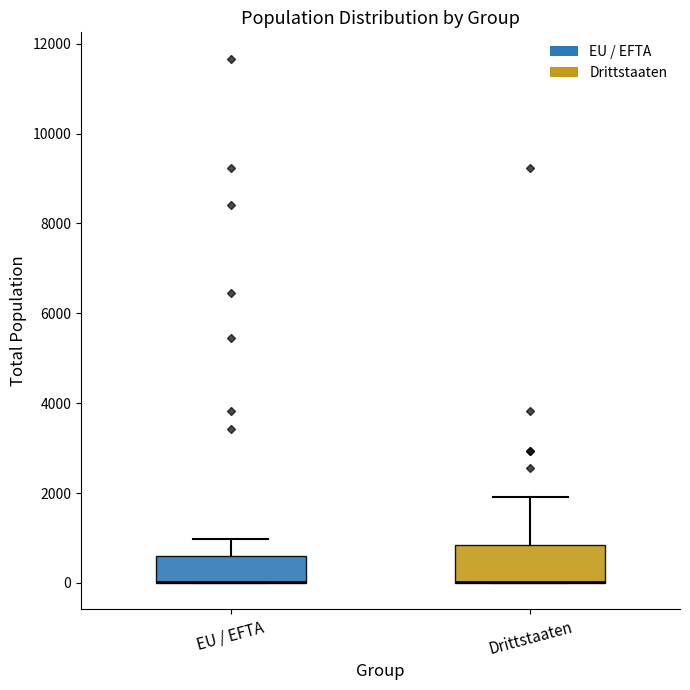

Reading left to right, read every box against the y-axis: the position of its median line, the range the box covers, and the ends of its whiskers. The values are not printed on the chart, so give them approximately, as read against the axis.

EU / EFTA: median 0 (drawn on the box's lower edge), box 0 to 600, whiskers 0 to 1000
Drittstaaten: median 0 (drawn on the box's lower edge), box 0 to 800, whiskers 0 to 2000